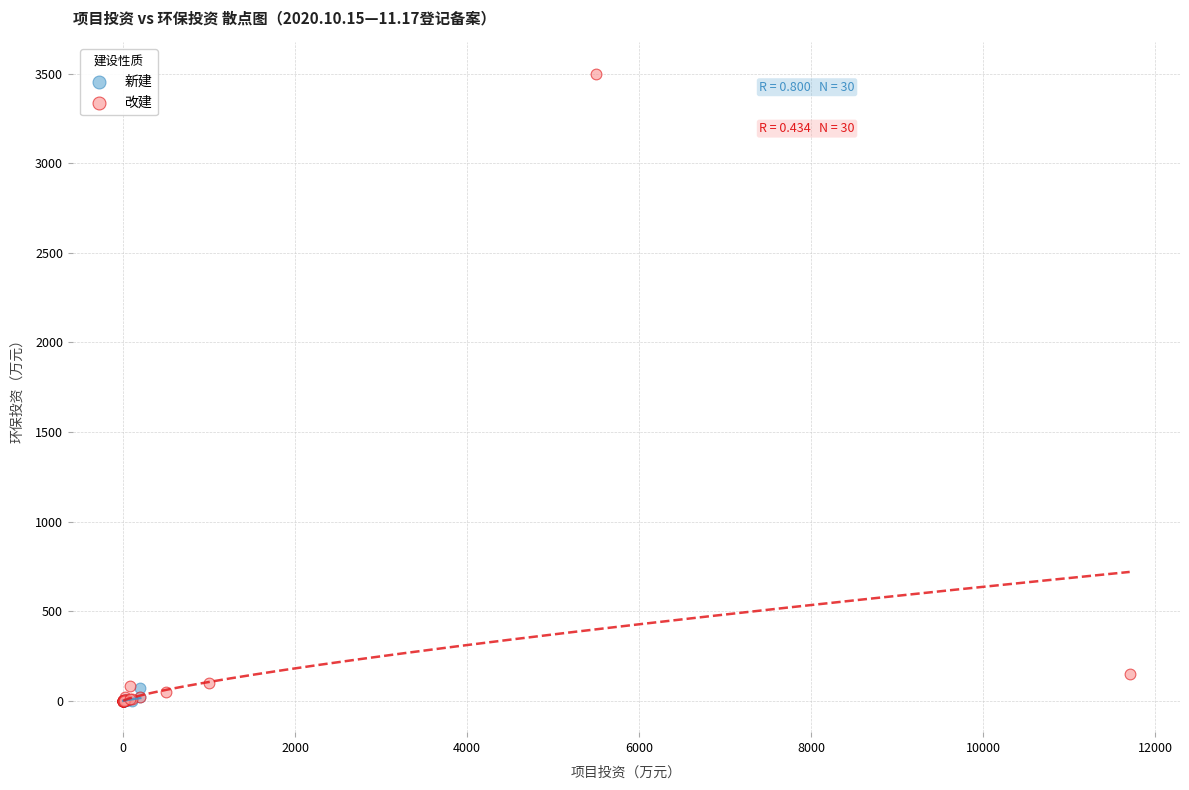

Which series reaches the maximum Y coordinate?

改建